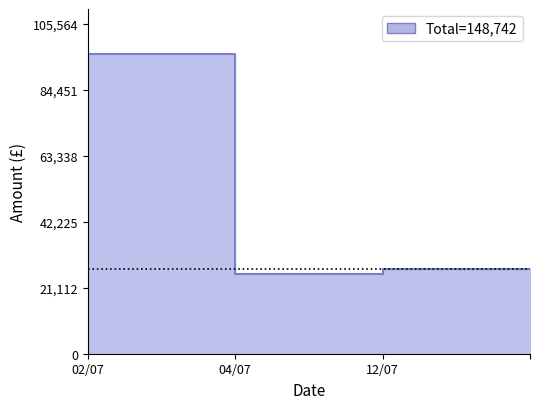

What is the average value?

49580.7